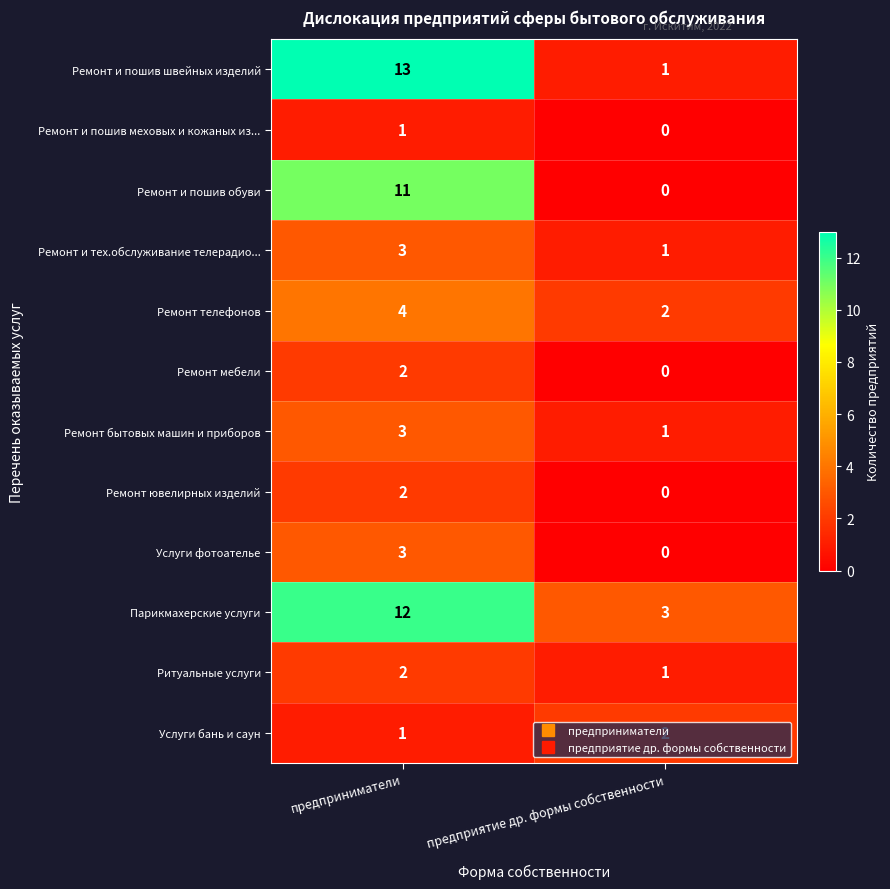

Which series has the largest range (max minus min)?

Ремонт и пошив швейных изделий